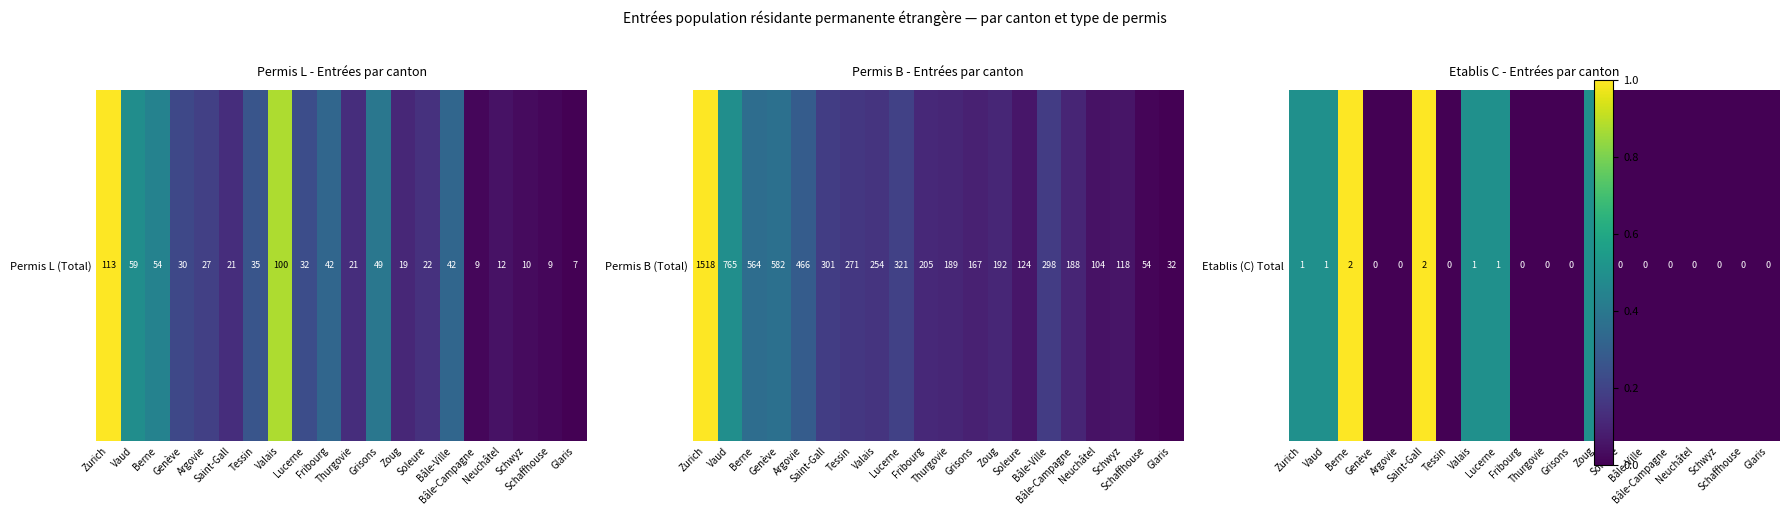

The chart shows a value of 0.0 at Thurgovie. True or false?

True